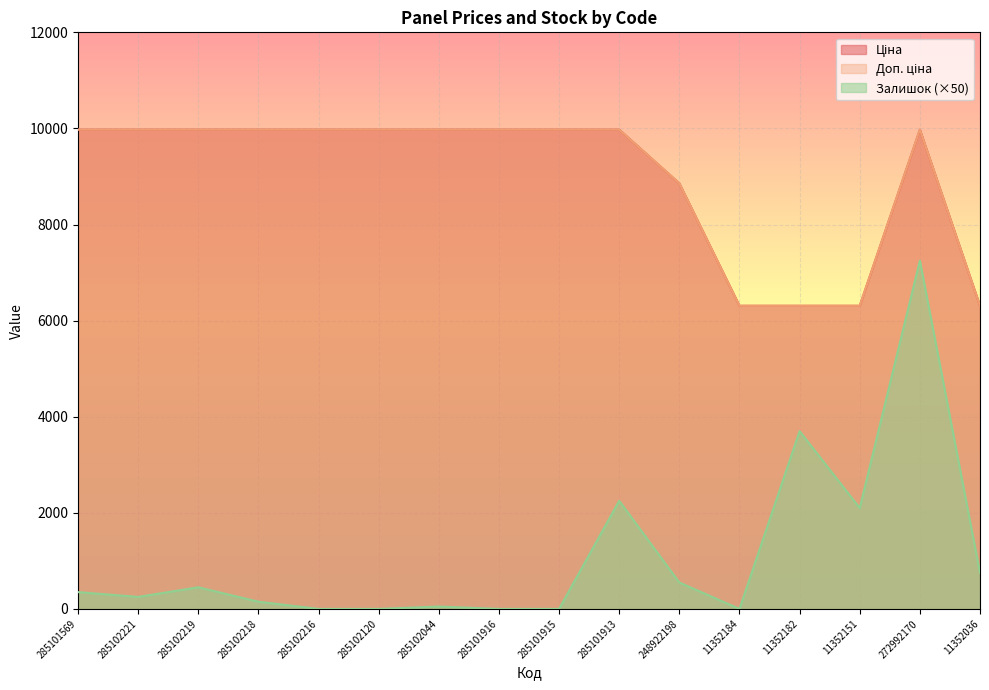

What are all the series names shown in the legend?

Ціна, Доп. ціна, Залишок